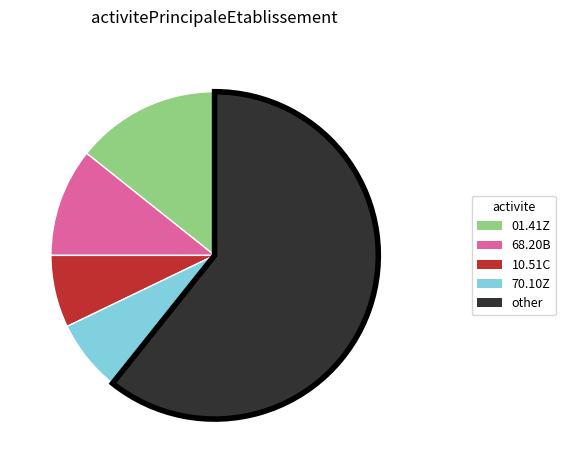

Is there any slice that represents more than half of the pie?

Yes